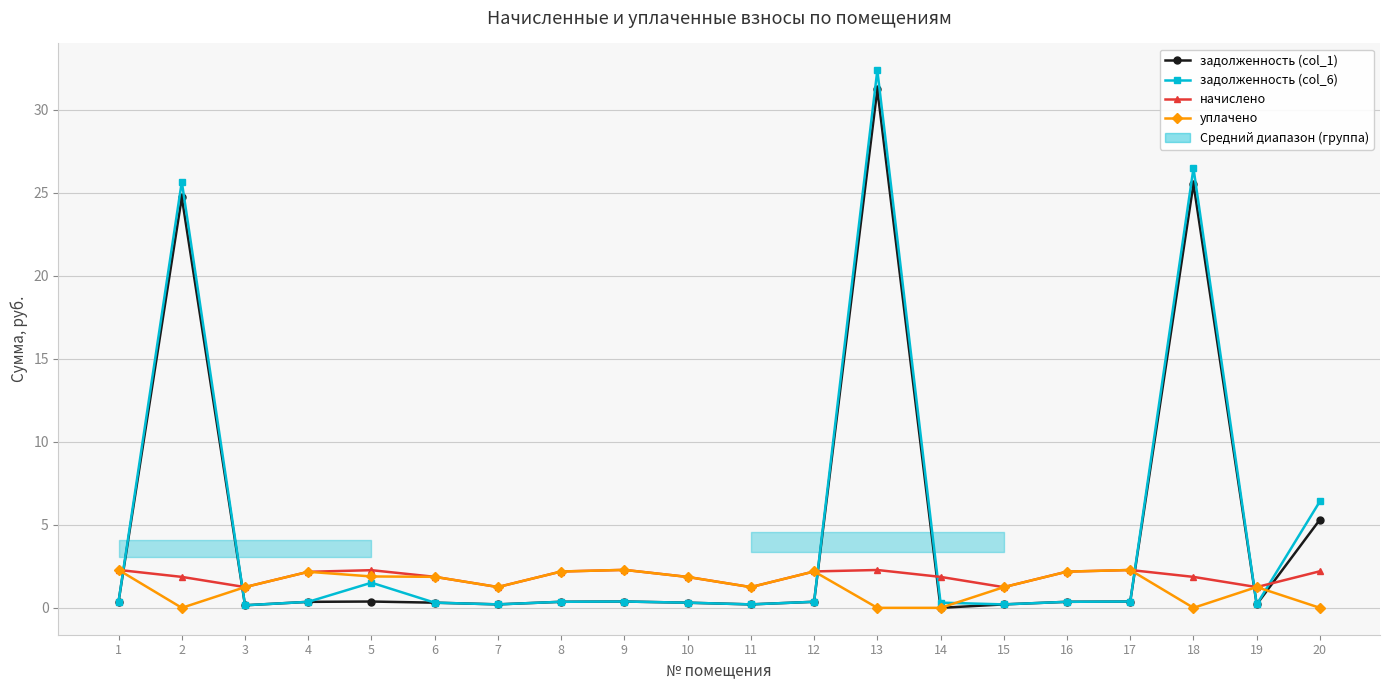

At 2, list the series in order from largest to smallest.

задолженность (col_6), задолженность (col_1), начислено, уплачено